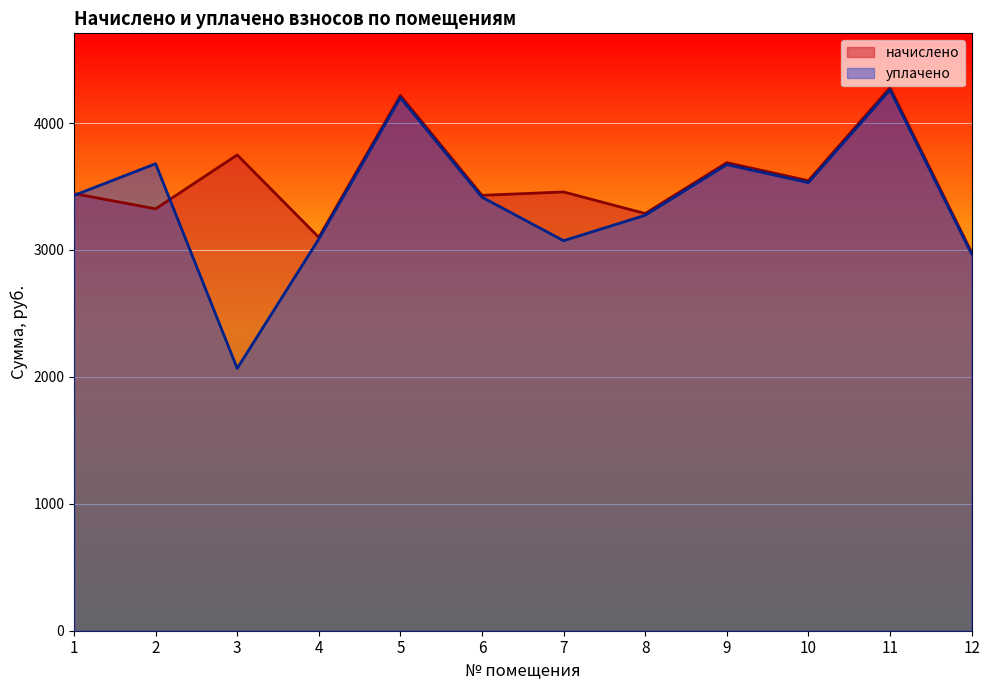

Where is the first local minimum for начислено?

2